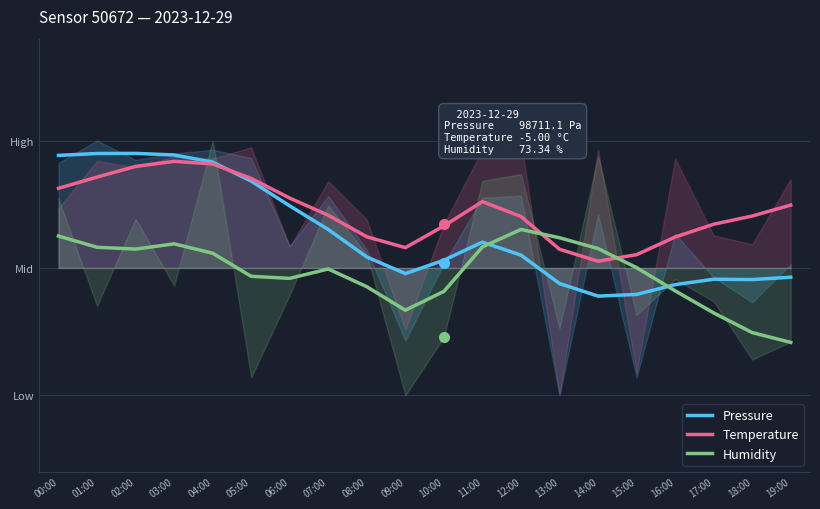

What is the sum of all Temperature values?

8.9